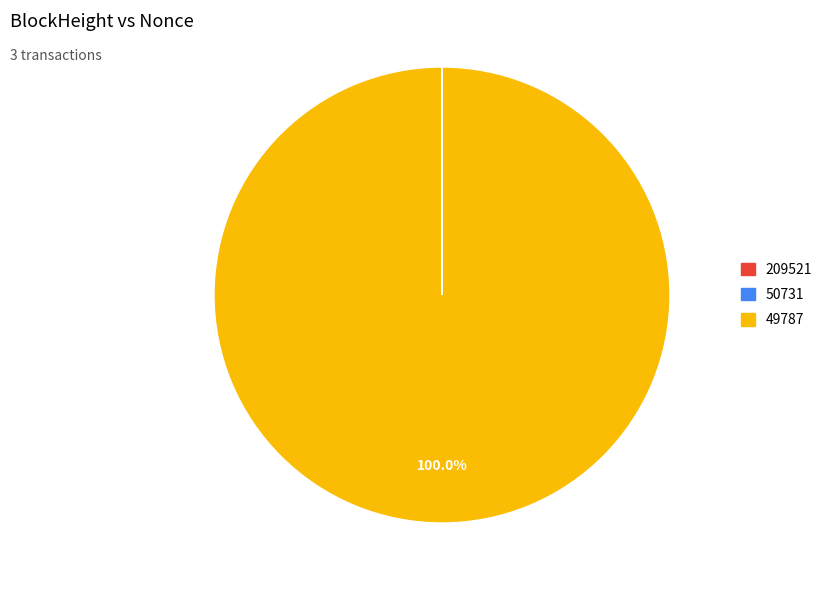

Which slice is the largest?

49787